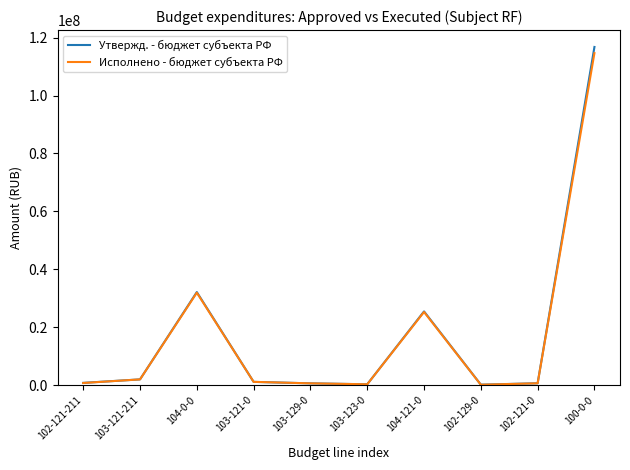

At which category is the sum across all series the highest?

100-0-0